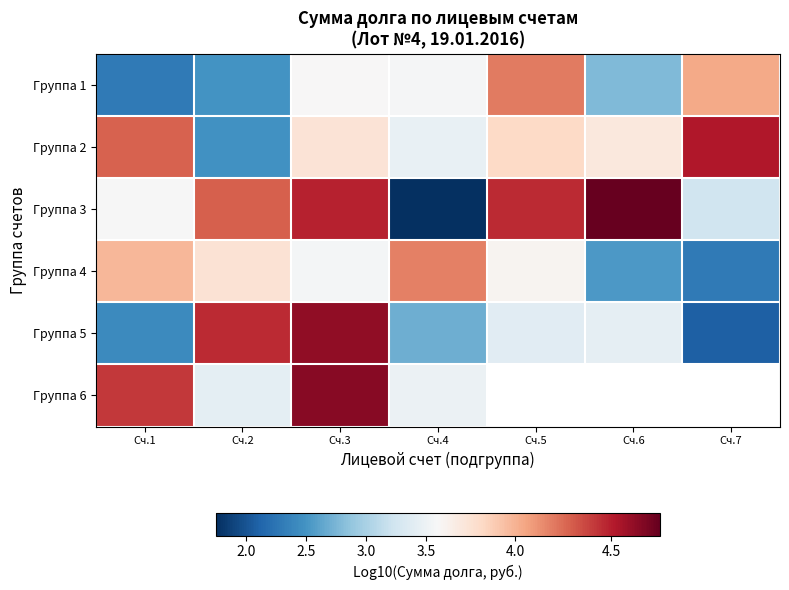

What value does the Группа 1 series have at Сч.2?

2.5